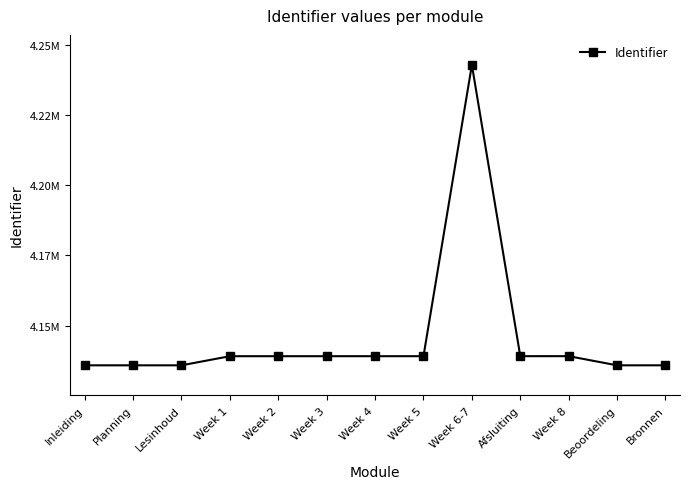

At which category does the data reach its first local valley?

Afsluiting